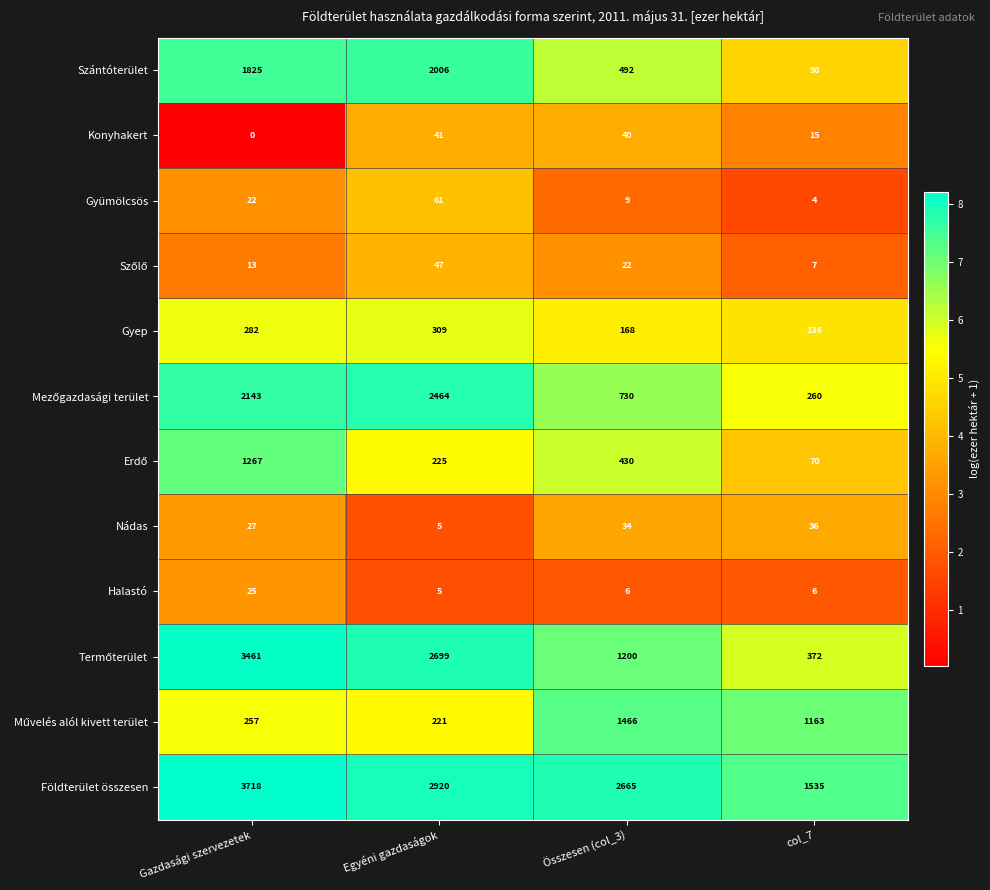

What is the difference between the highest and lowest values at Összesen (col_3)?

2659